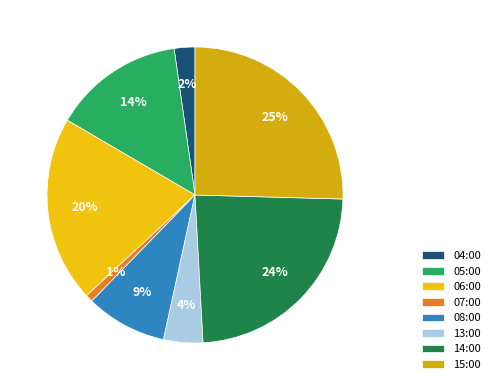

Is it true that 04:00 is 2% of the pie?

True